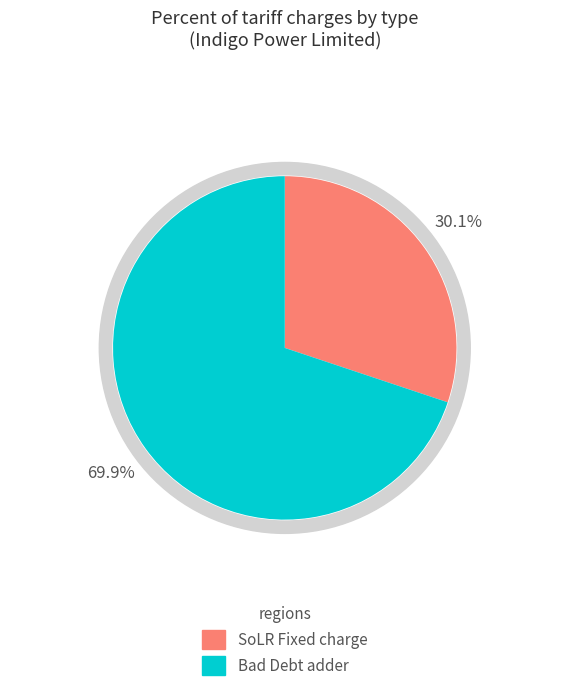

The Eligible Bad Debt Fixed charge adder slice represents 70% of the pie. True or false?

True